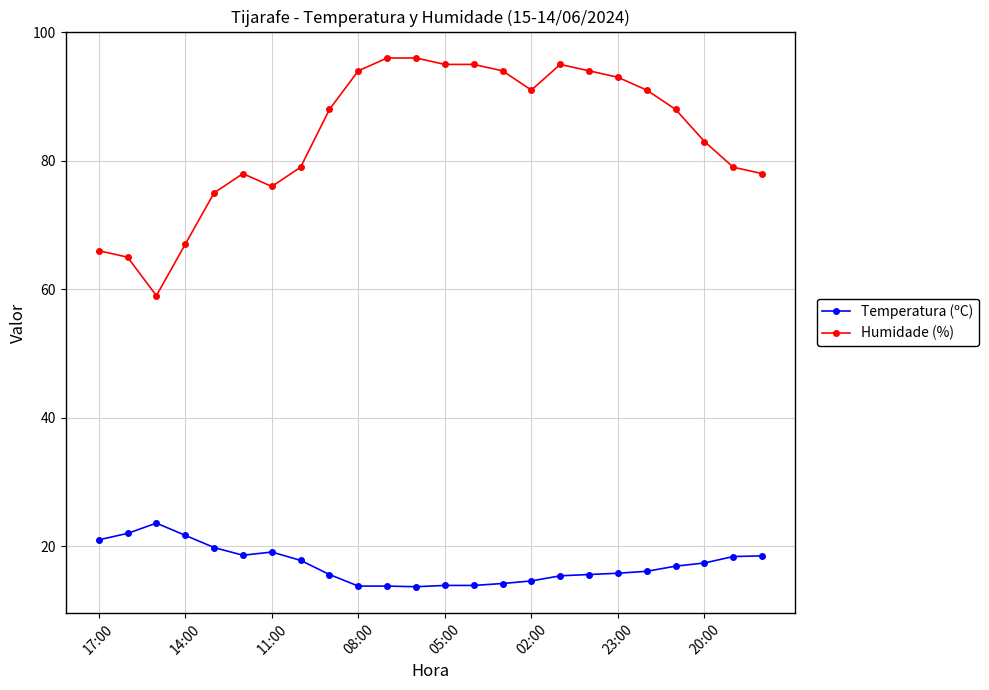

Which series has the largest range (max minus min)?

Humidade (%)